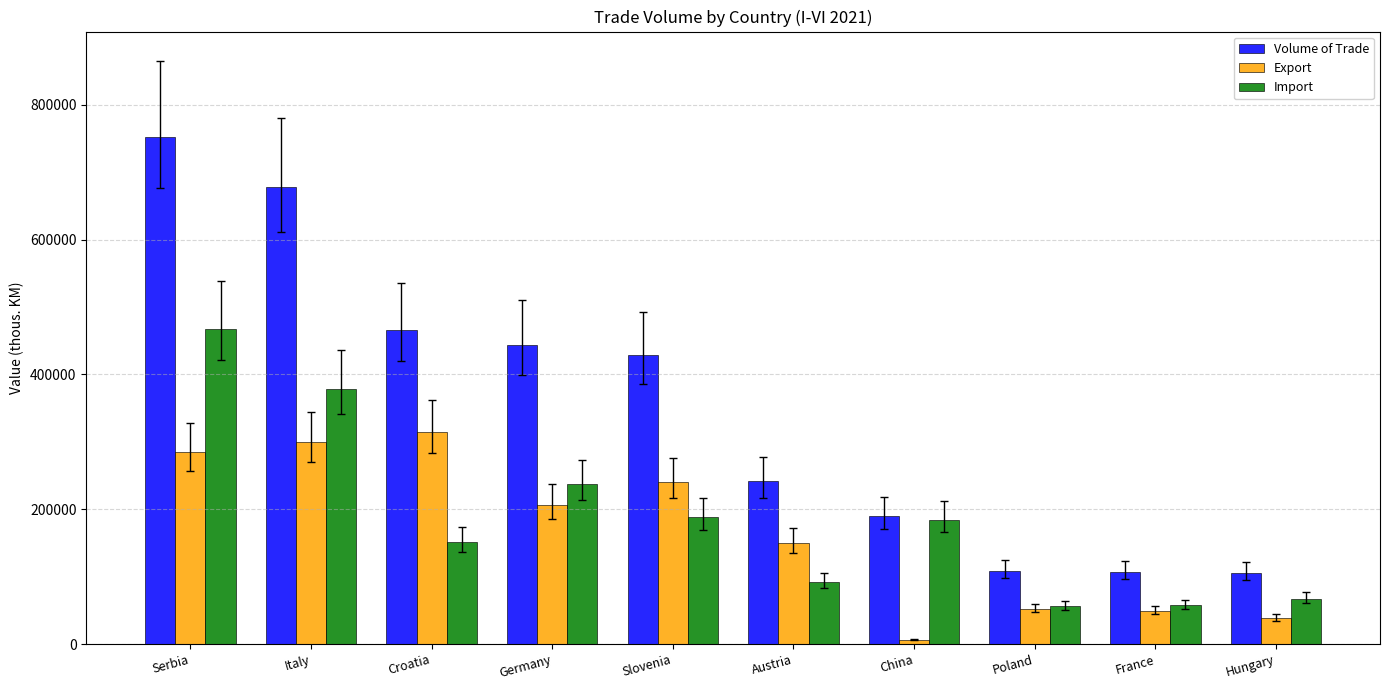

The Import series shows 220800.0 at Serbia. True or false?

False